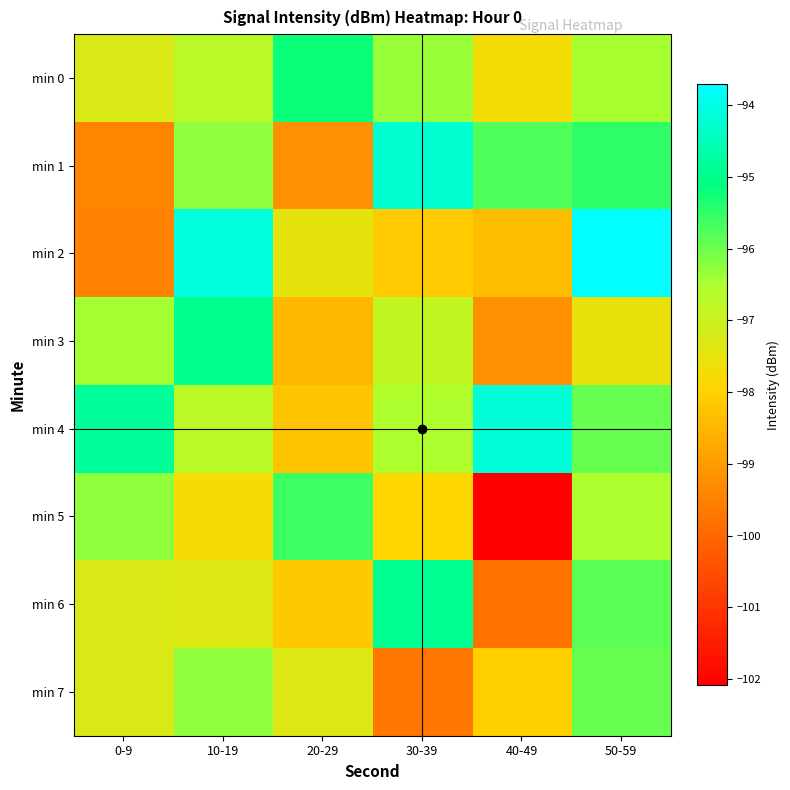

What is the smallest value displayed?

-102.1